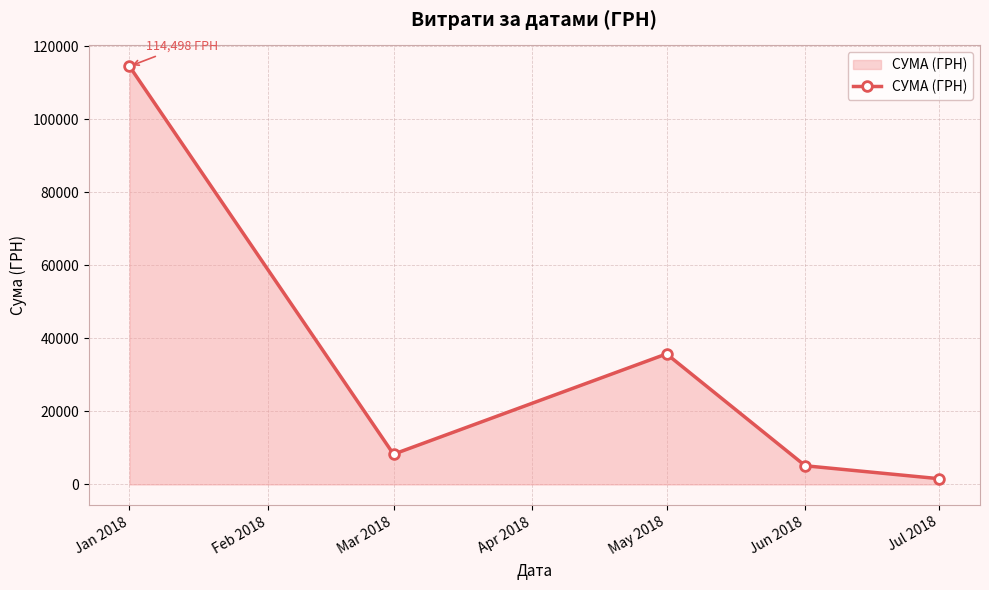

What is the average value?

33039.9